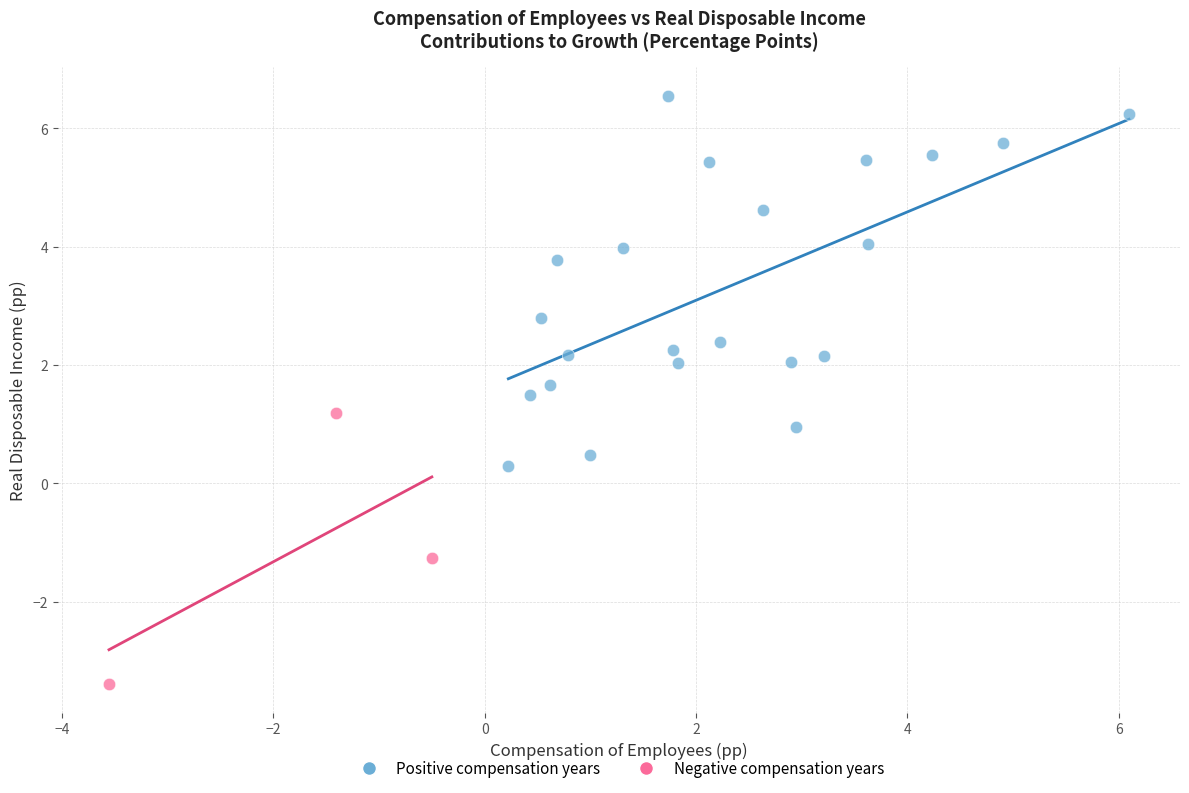

What are all the series names shown in the legend?

Positive compensation years, Negative compensation years